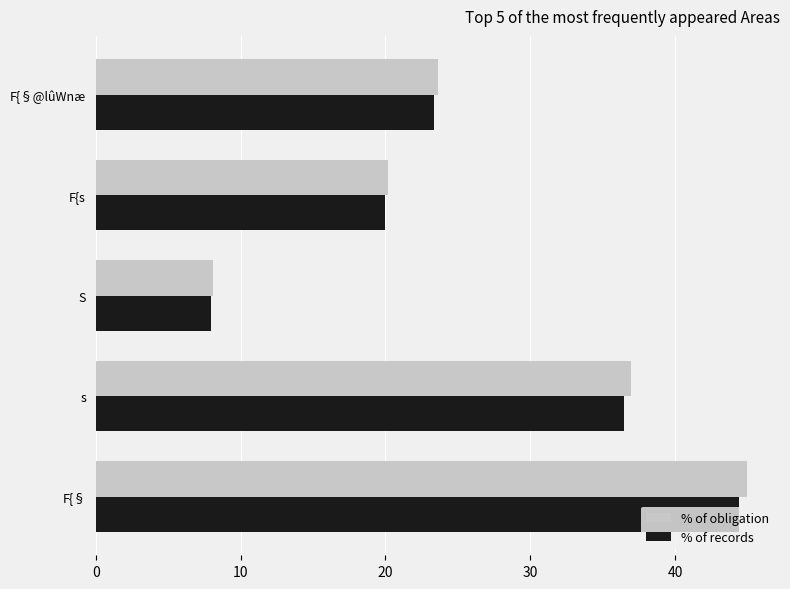

How many values in the % of records series exceed 23?

3